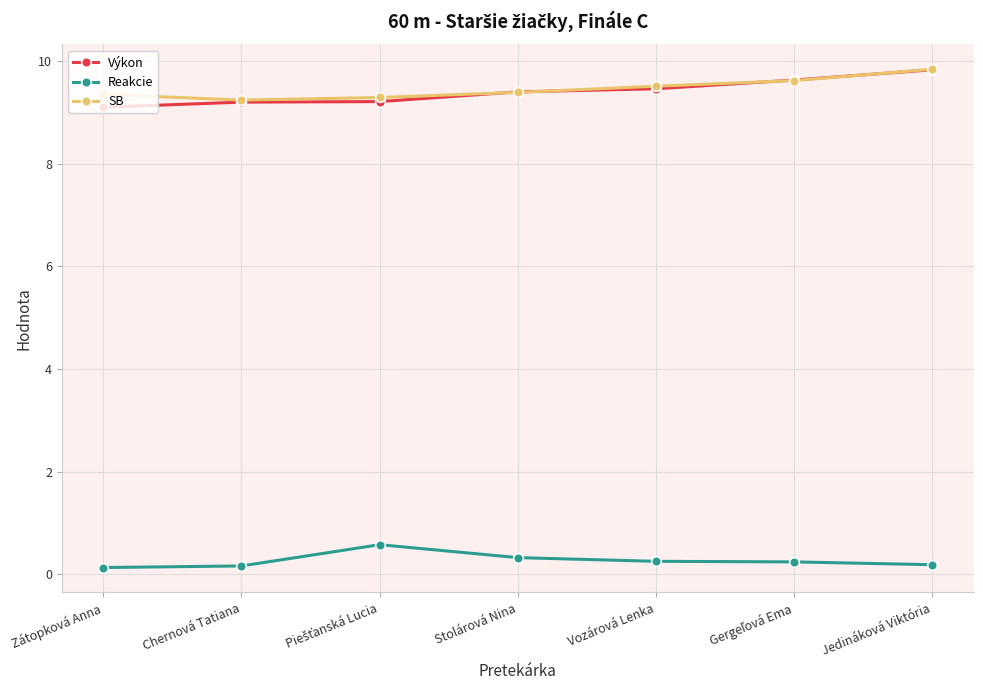

Count the Reakcie values in the range 0 to 1.

7